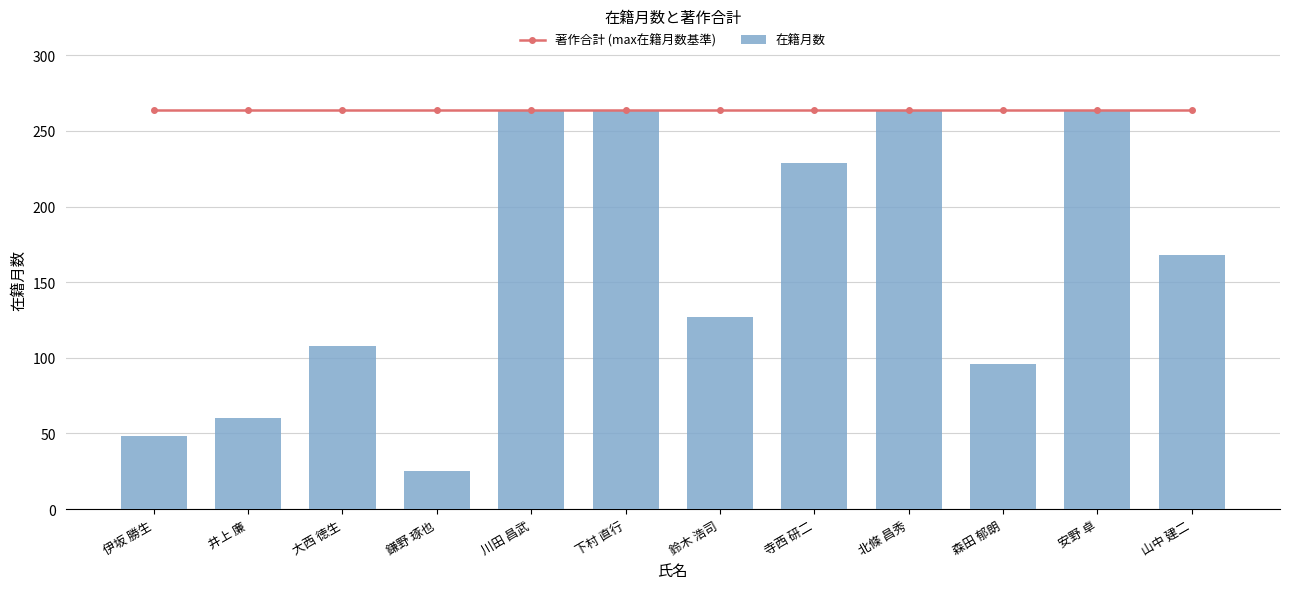

Which series has the largest range (max minus min)?

在籍月数